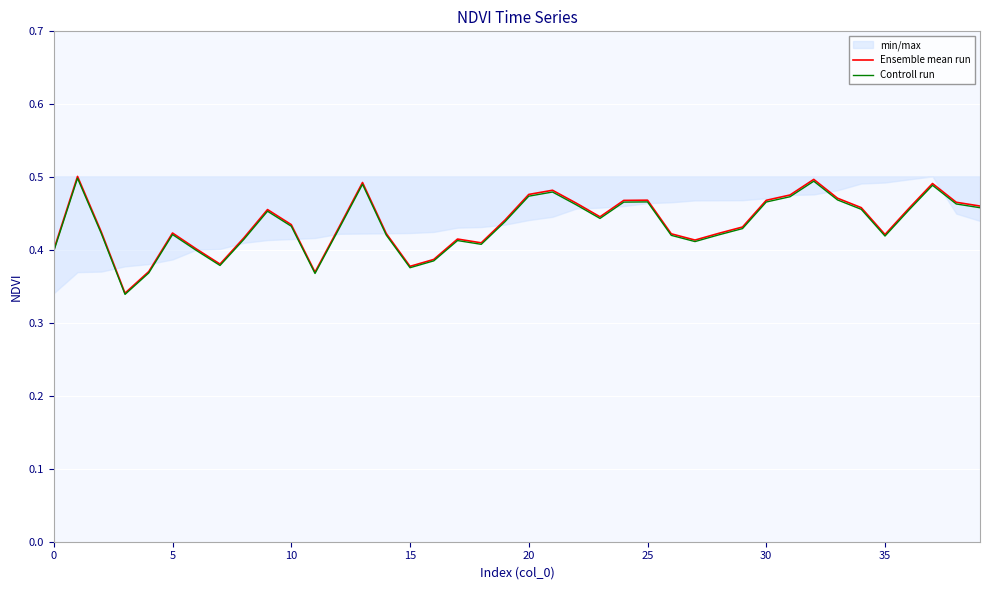

True or false: Ensemble mean run and Controll run intersect in this chart.

False